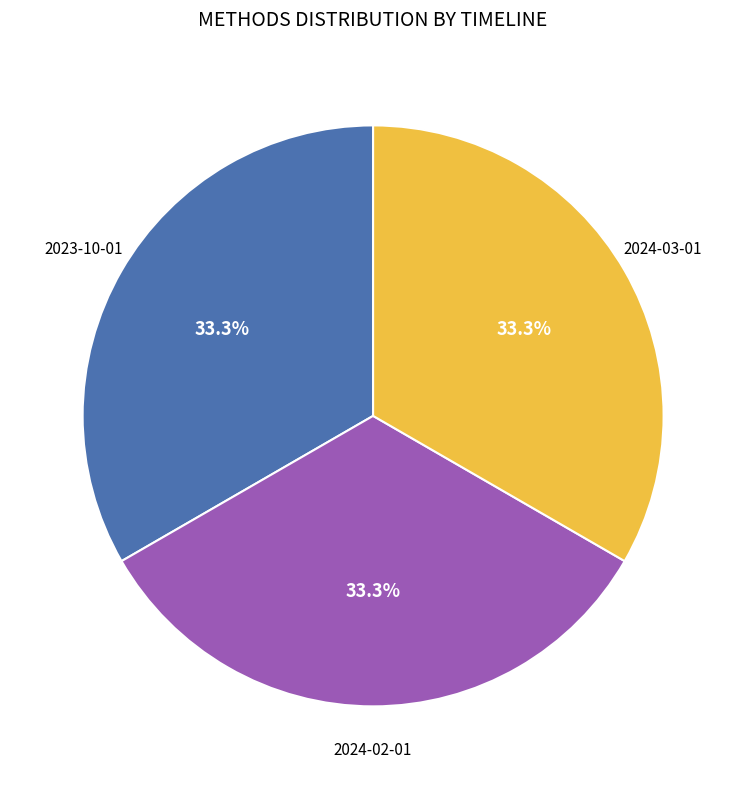

How many slices are in this pie chart?

3